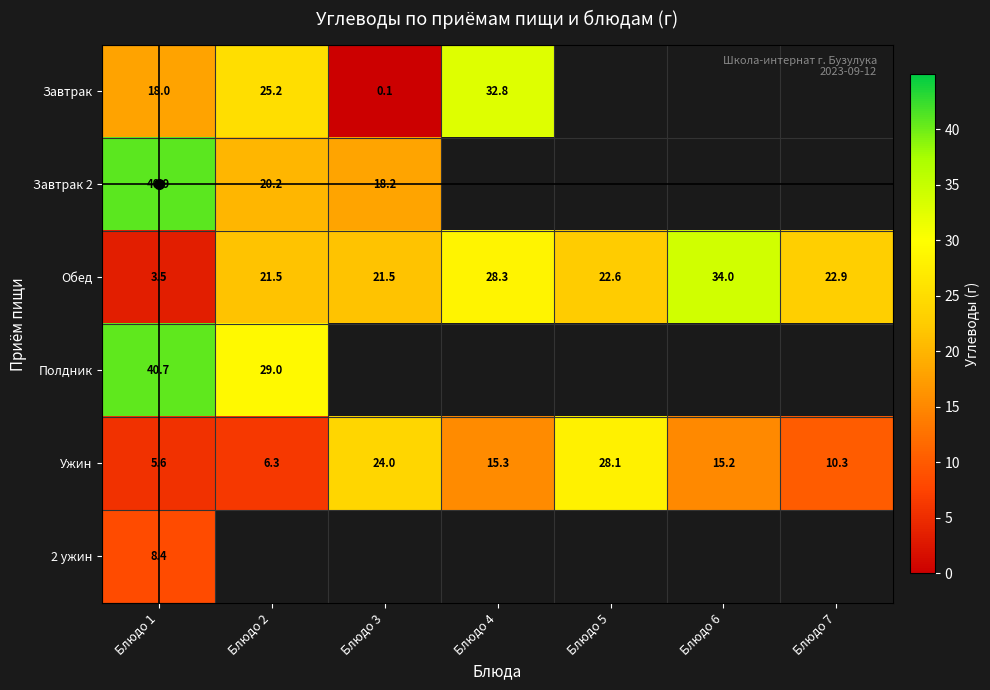

What is the smallest value displayed?

0.1